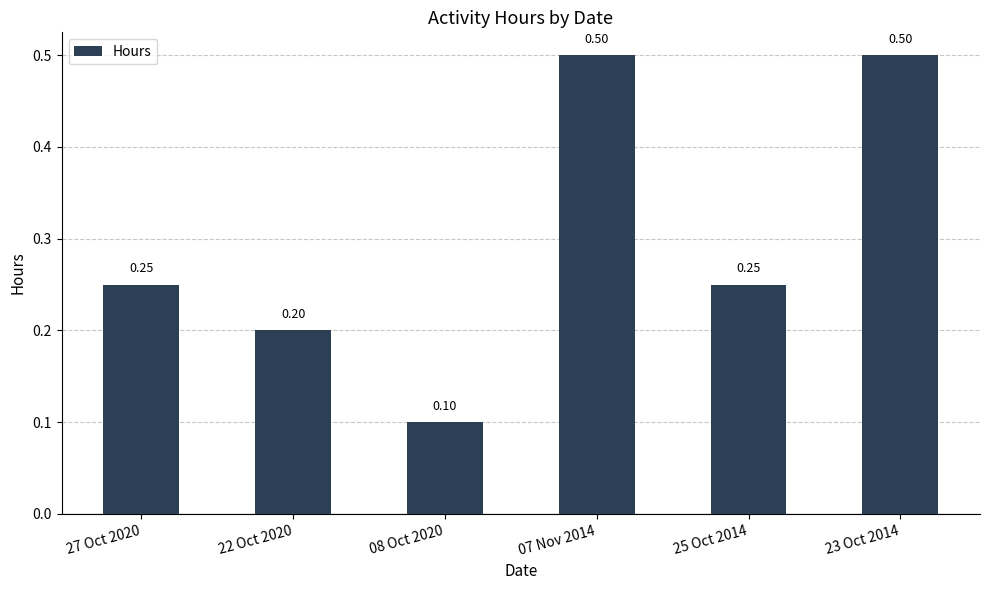

What is the value of the 4th bar from the left?

0.5